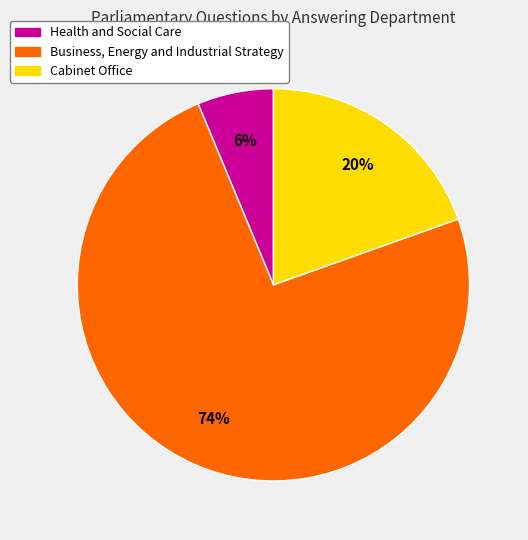

Rank the categories by value from lowest to highest.

Health and Social Care, Cabinet Office, Business, Energy and Industrial Strategy